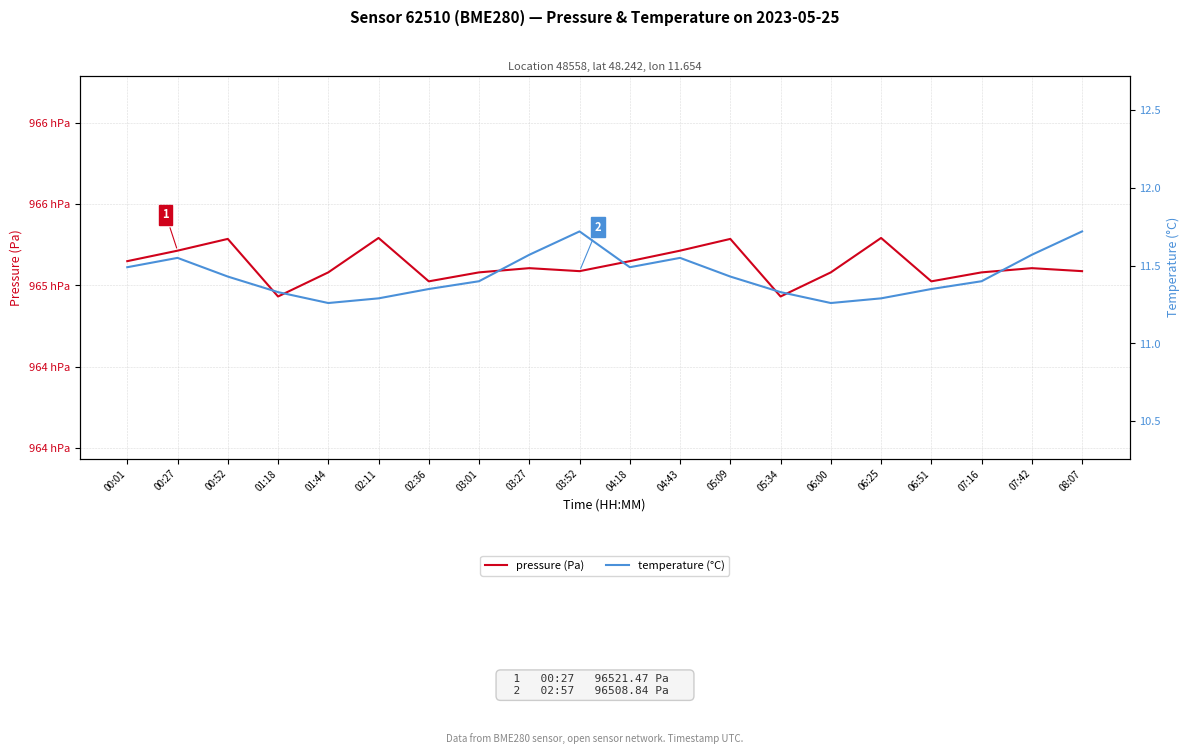

Reading left to right, list all the values displayed in this chart.

pressure (Pa): 96515.0	96521.5	96528.7	96493.2	96508.1	96529.3	96502.6	96508.1	96510.7	96508.8	96515.0	96521.5	96528.7	96493.2	96508.1	96529.3	96502.6	96508.1	96510.7	96508.8
temperature (°C): 11.5	11.6	11.4	11.3	11.3	11.3	11.3	11.4	11.6	11.7	11.5	11.6	11.4	11.3	11.3	11.3	11.3	11.4	11.6	11.7